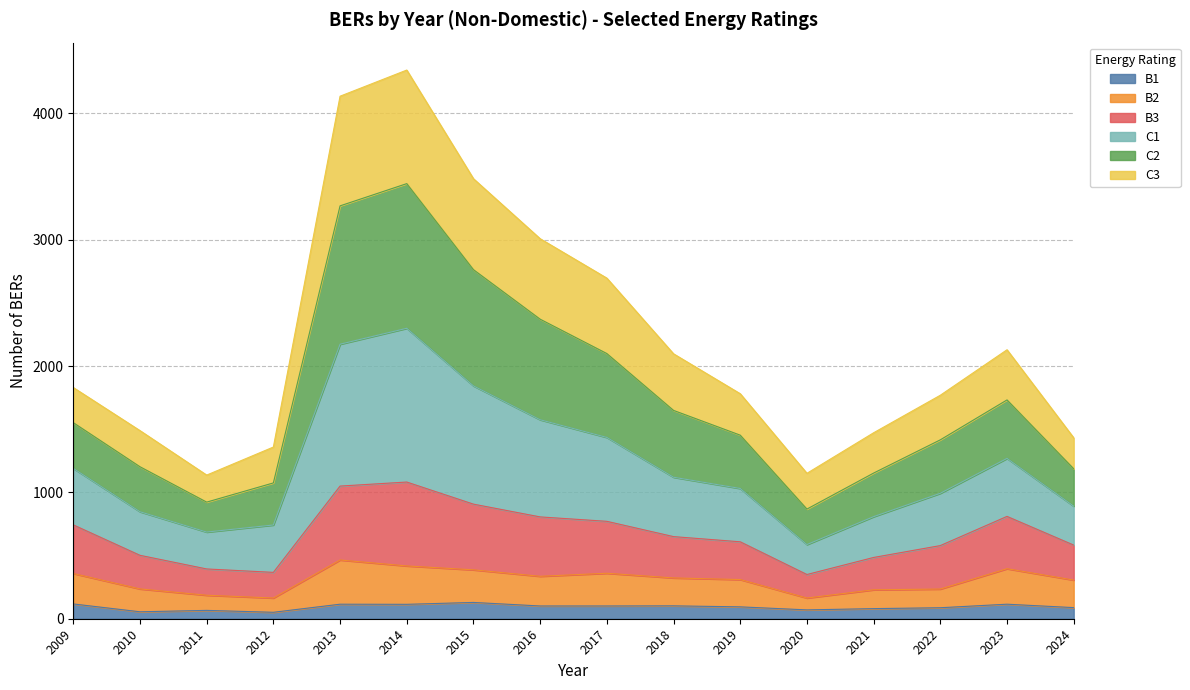

What is the total value across all series at 2009?

1830